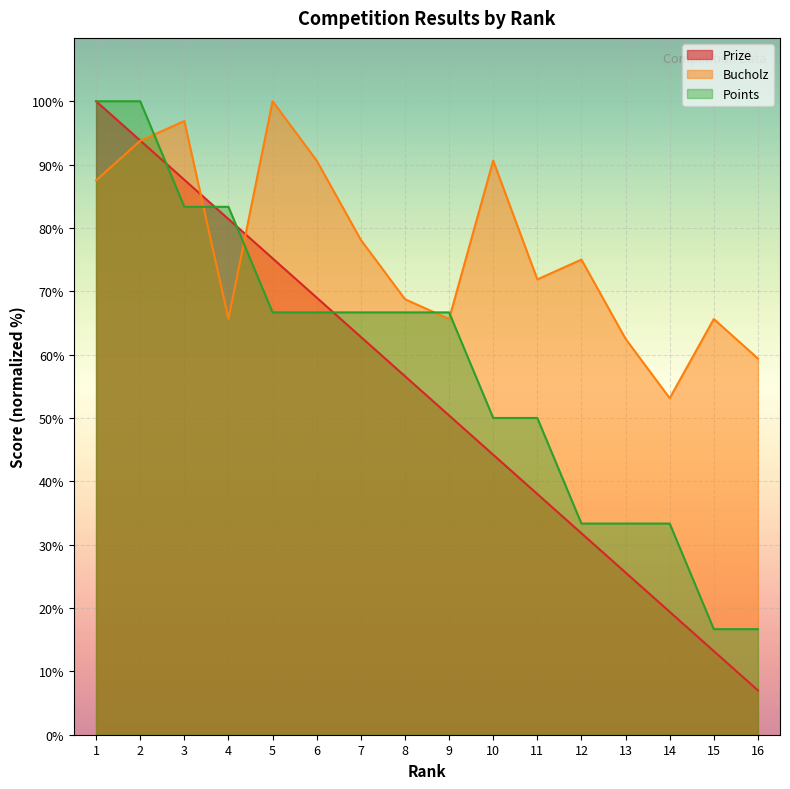

The value of Prize at 11 is 38.0. True or false?

True